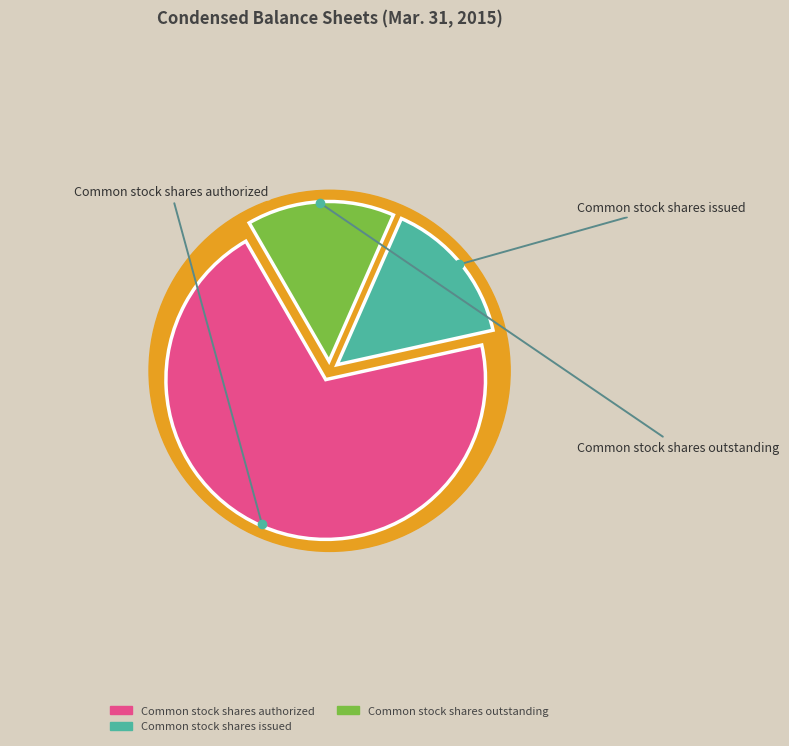

Do Common stock shares authorized and Common stock shares issued together represent more than half of the pie?

Yes